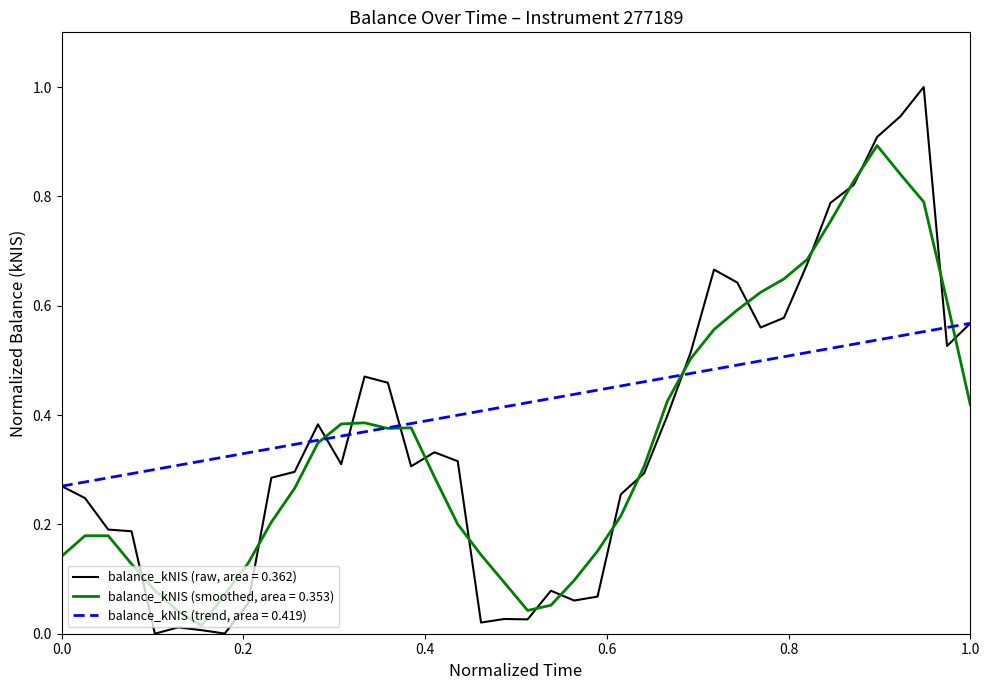

Rank the series by their maximum value, from lowest to highest.

balance_kNIS (trend, area = 0.419), balance_kNIS (smoothed, area = 0.353), balance_kNIS (raw, area = 0.362)